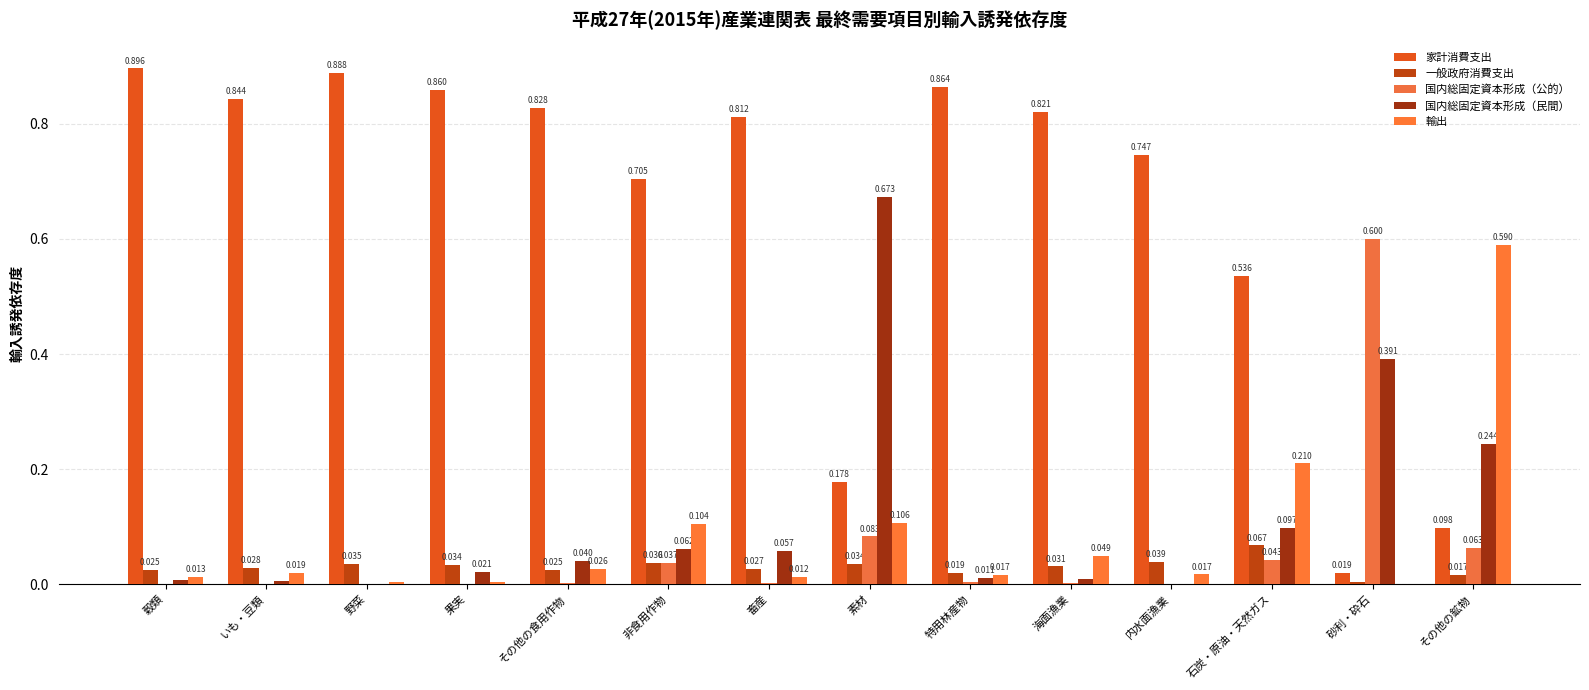

What is the difference between the maximum and minimum values in the 輸出 series?

0.6